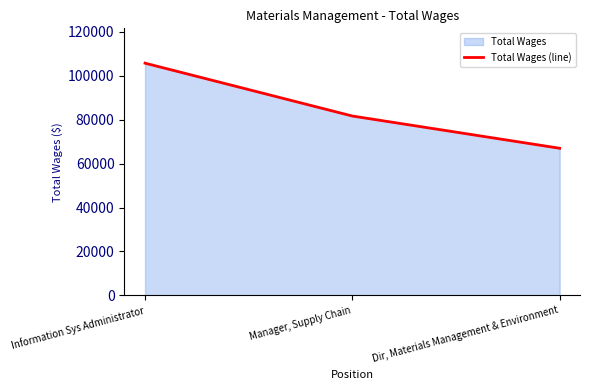

How many data points are less than 81695?

1